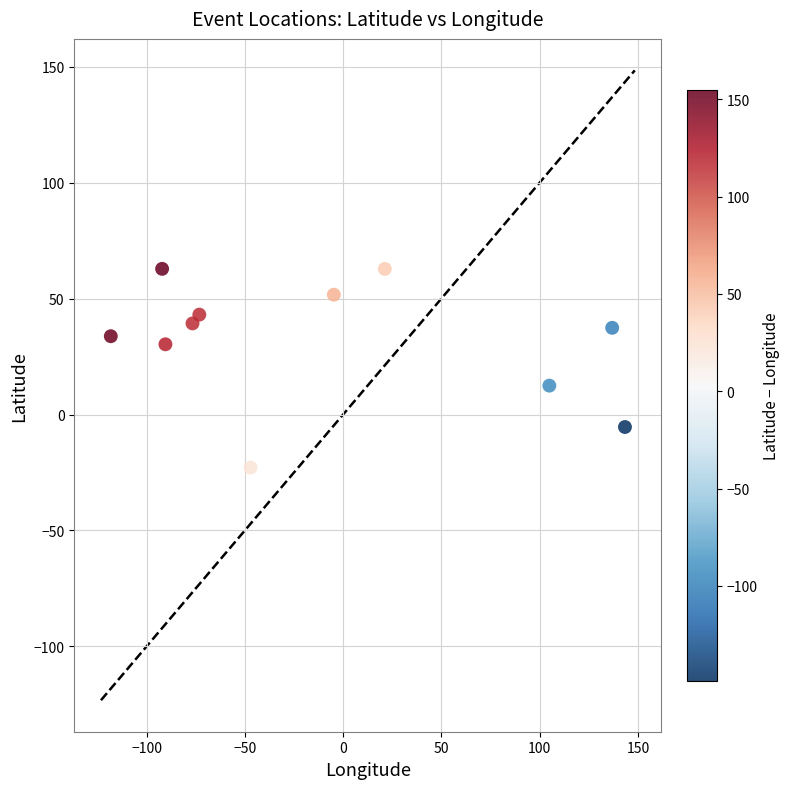

What is the average Y value?

31.4